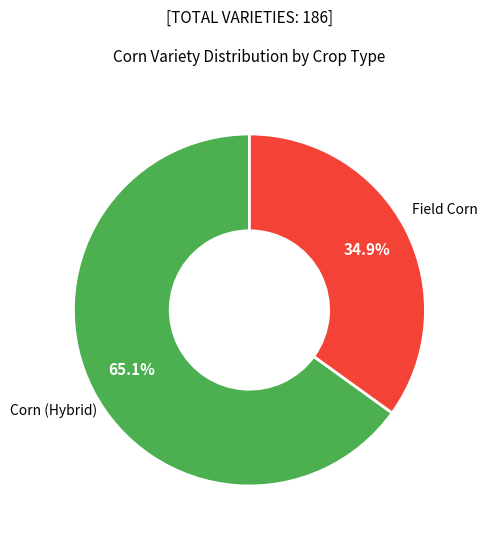

Do Field Corn and Corn (Hybrid) together represent more than half of the pie?

Yes